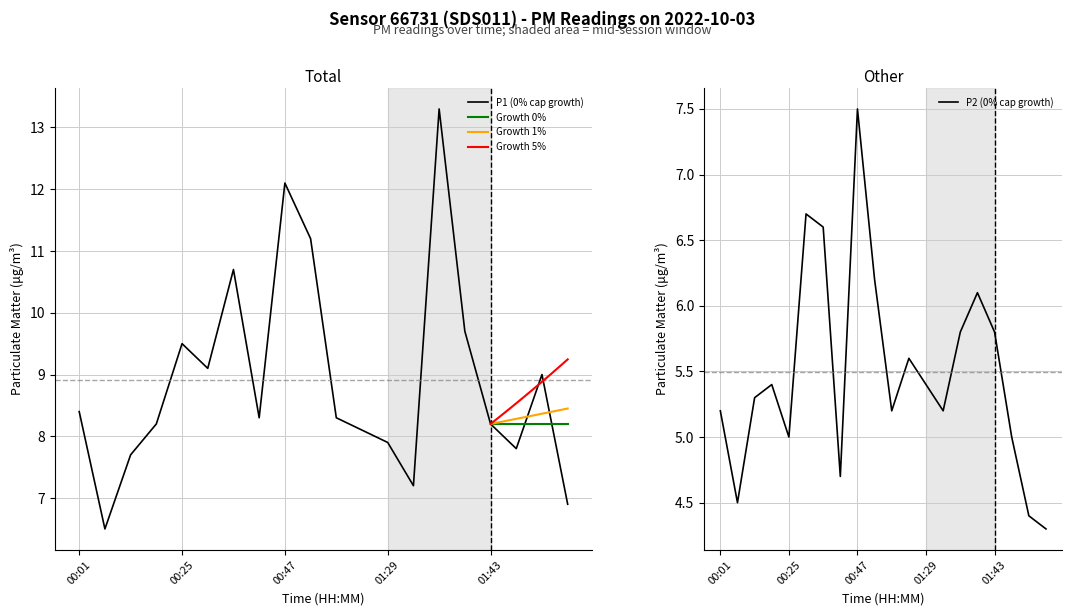

Reading left to right, transcribe all the data shown in this chart.

P1: 8.4	6.5	7.7	8.2	9.5	9.1	10.7	8.3	12.1	11.2	8.3	8.1	7.9	7.2	13.3	9.7	8.2	7.8	9.0	6.9
P2: 5.2	4.5	5.3	5.4	5.0	6.7	6.6	4.7	7.5	6.2	5.2	5.6	5.4	5.2	5.8	6.1	5.8	5.0	4.4	4.3